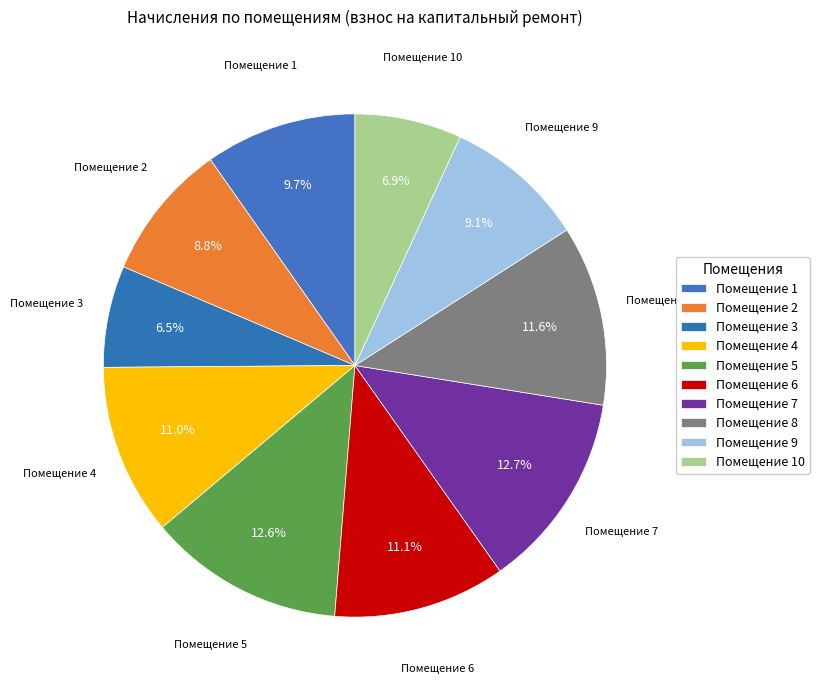

Count the number of slices in the pie.

10